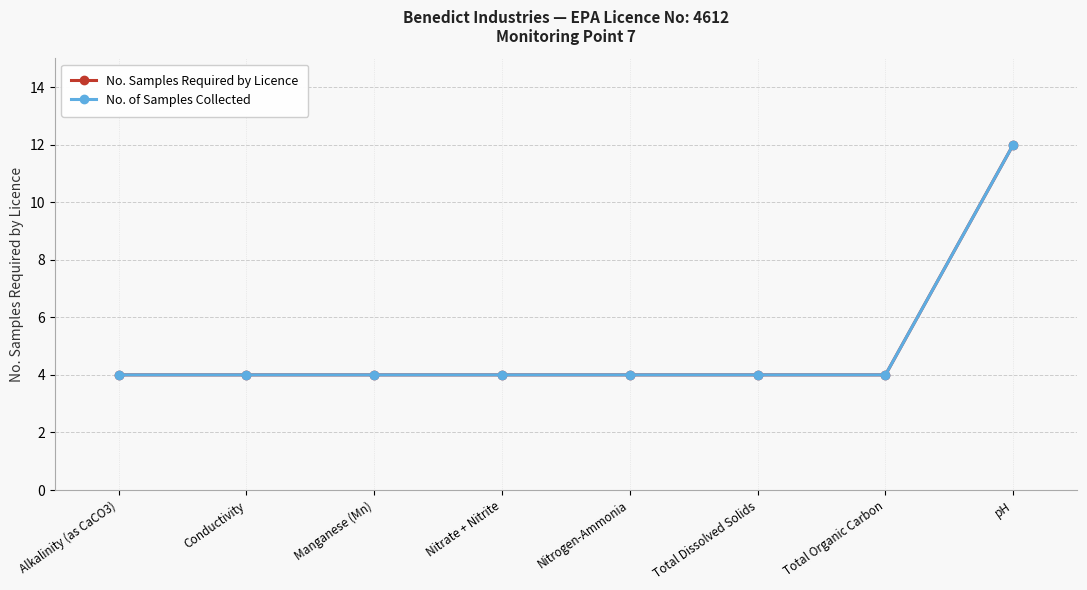

How many lines are shown in the chart?

2